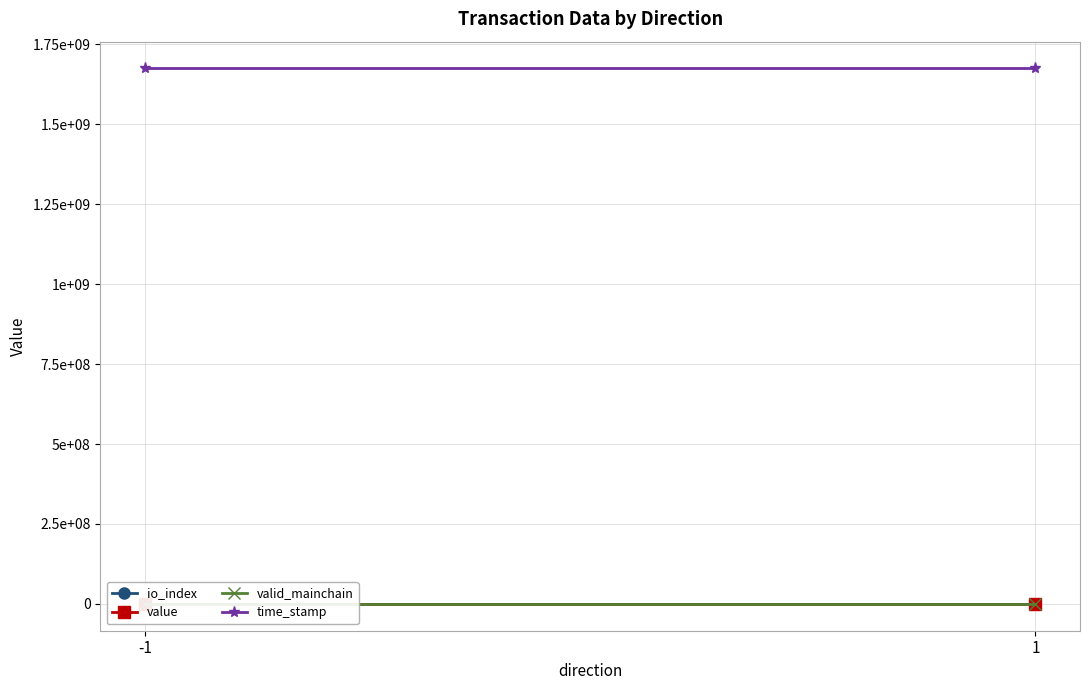

The value of valid_mainchain at -1 is 1.7. True or false?

False